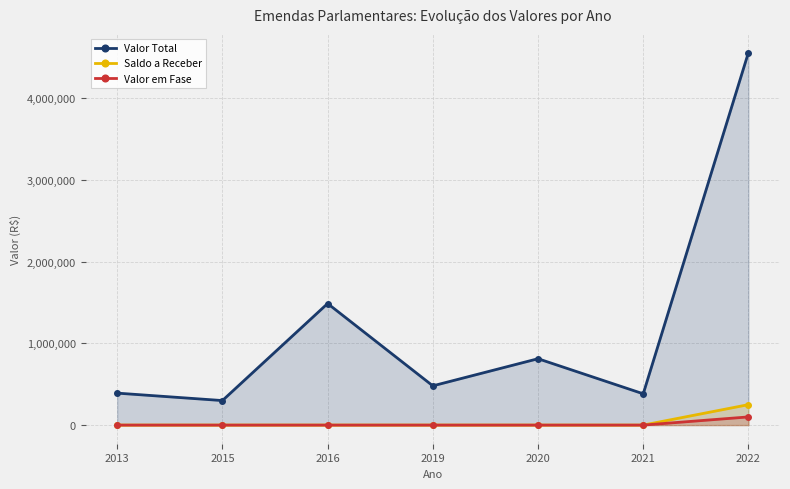

Rank the series at 2015 from lowest to highest value.

Saldo a Receber, Valor em Fase, Valor Total